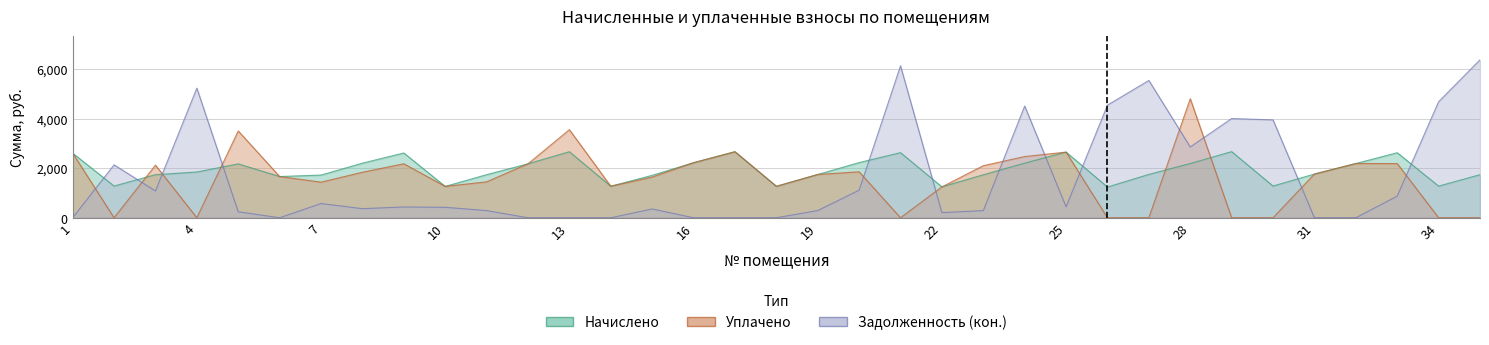

Is it true that Задолженность (кон.) equals 0.0 at 16?

True